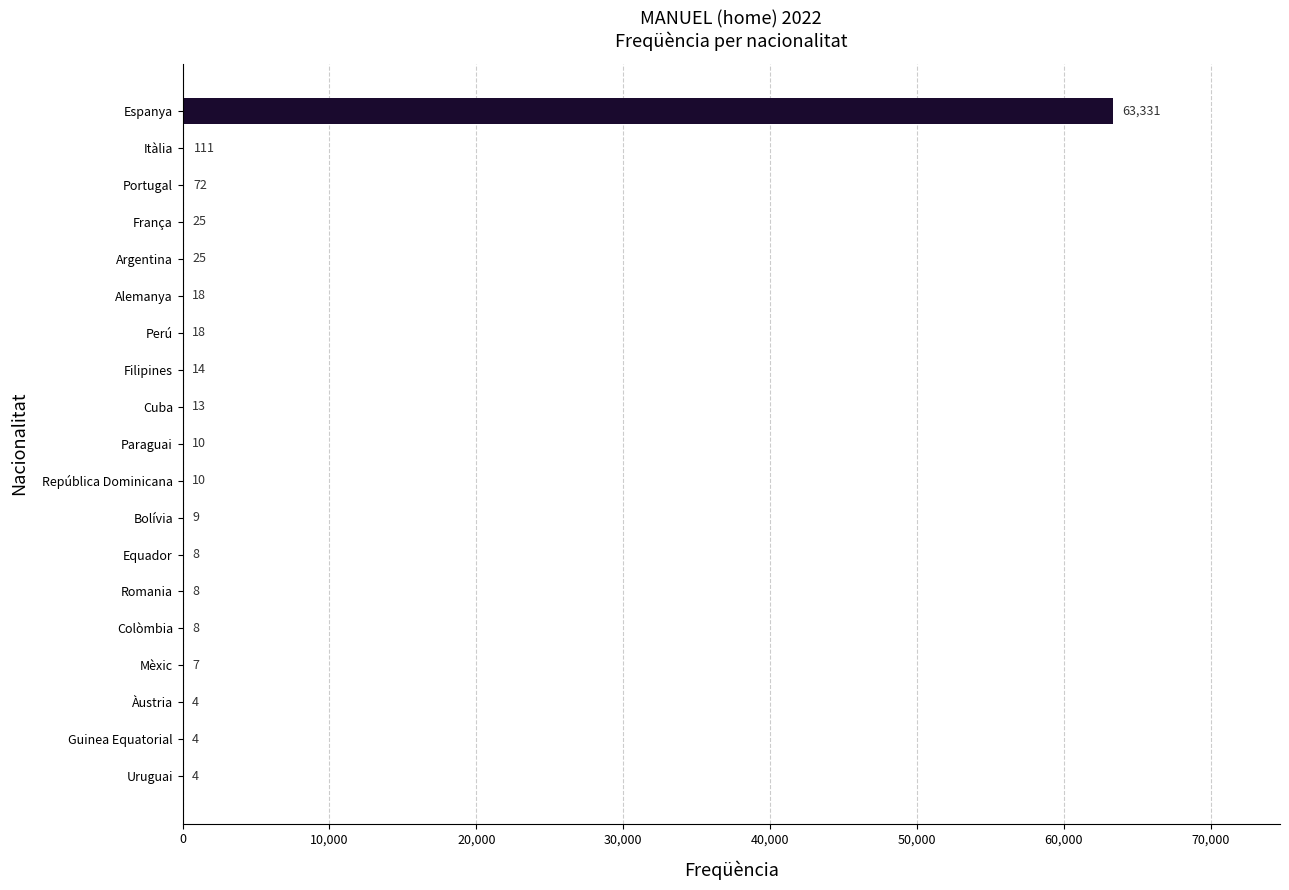

Reading bottom to top, transcribe all the data shown in this chart.

Uruguai=4	Guinea Equatorial=4	Àustria=4	Mèxic=7	Colòmbia=8	Romania=8	Equador=8	Bolívia=9	República Dominicana=10	Paraguai=10	Cuba=13	Filipines=14	Perú=18	Alemanya=18	Argentina=25	França=25	Portugal=72	Itàlia=111	Espanya=63331